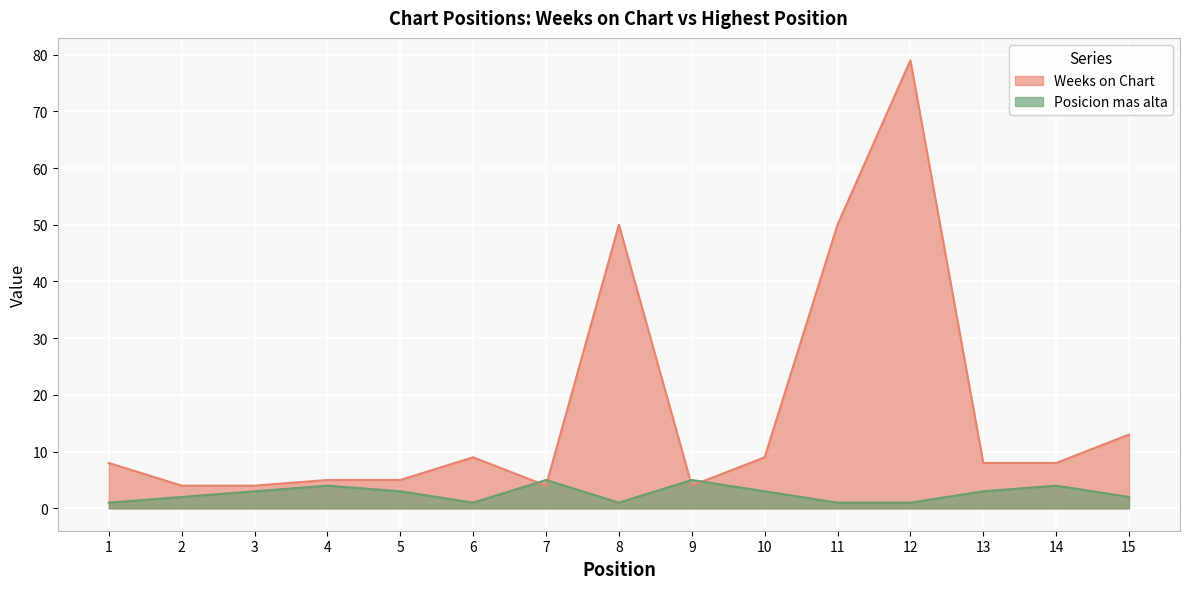

What is the highest value of the Weeks on Chart series?

79